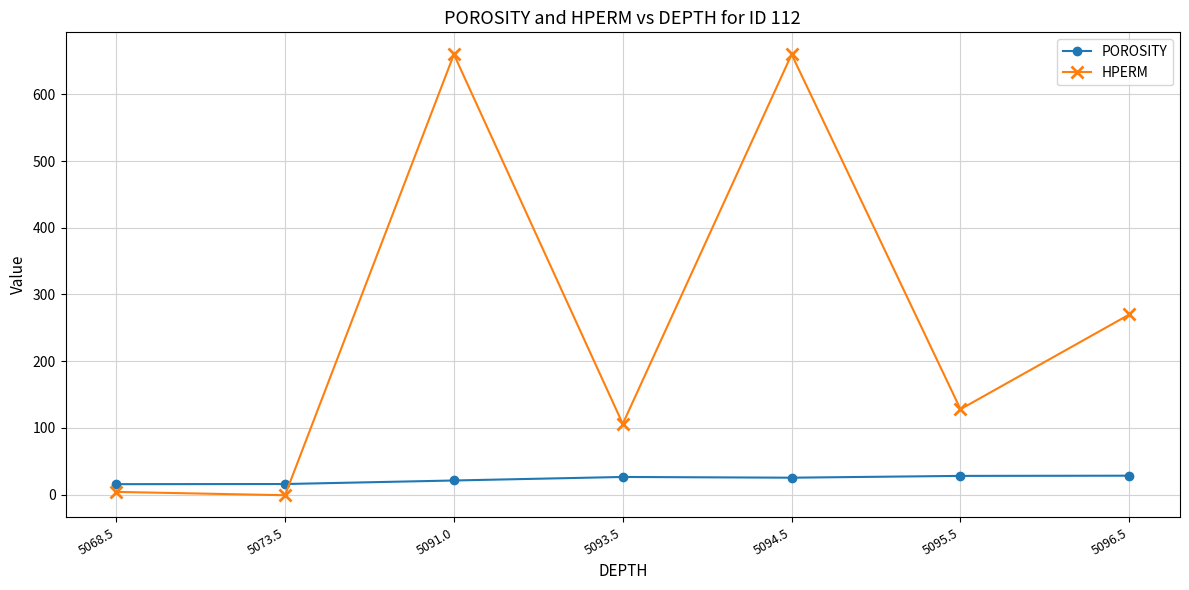

How many lines are shown in the chart?

2